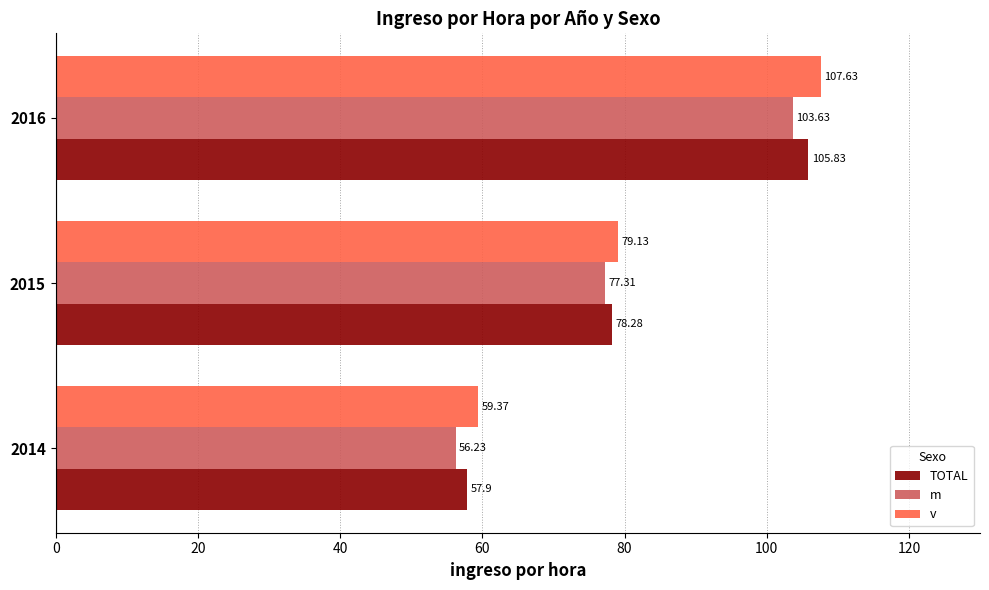

At 2014, list the series in order from largest to smallest.

v, TOTAL, m